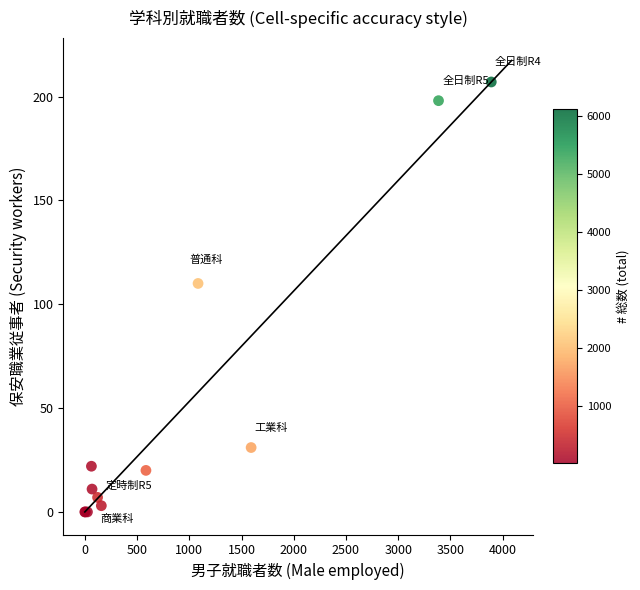

What Y value in the scatter plot is closest to 103?

110